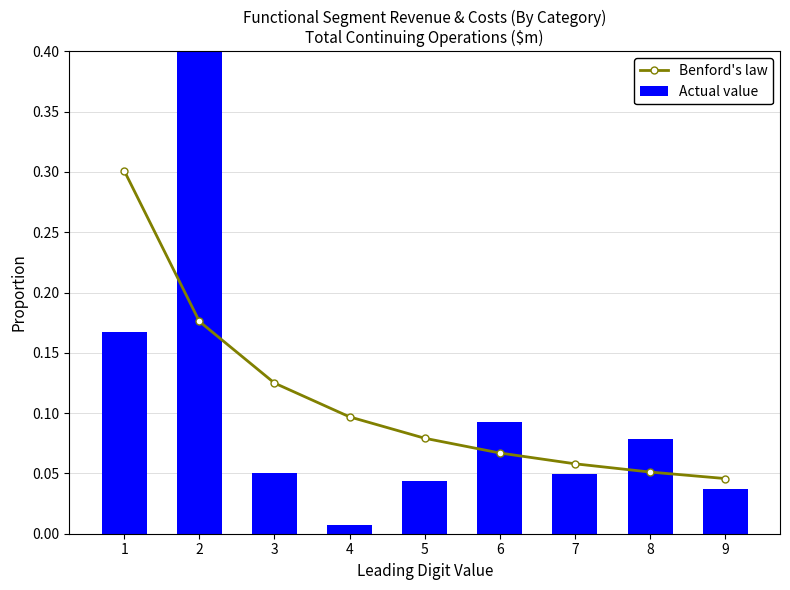

Reading left to right, extract all data points from this chart.

Benford's law: 0.3	0.2	0.1	0.1	0.1	0.1	0.1	0.1	0.0
Actual value: 0.2	0.5	0.1	0.0	0.0	0.1	0.0	0.1	0.0